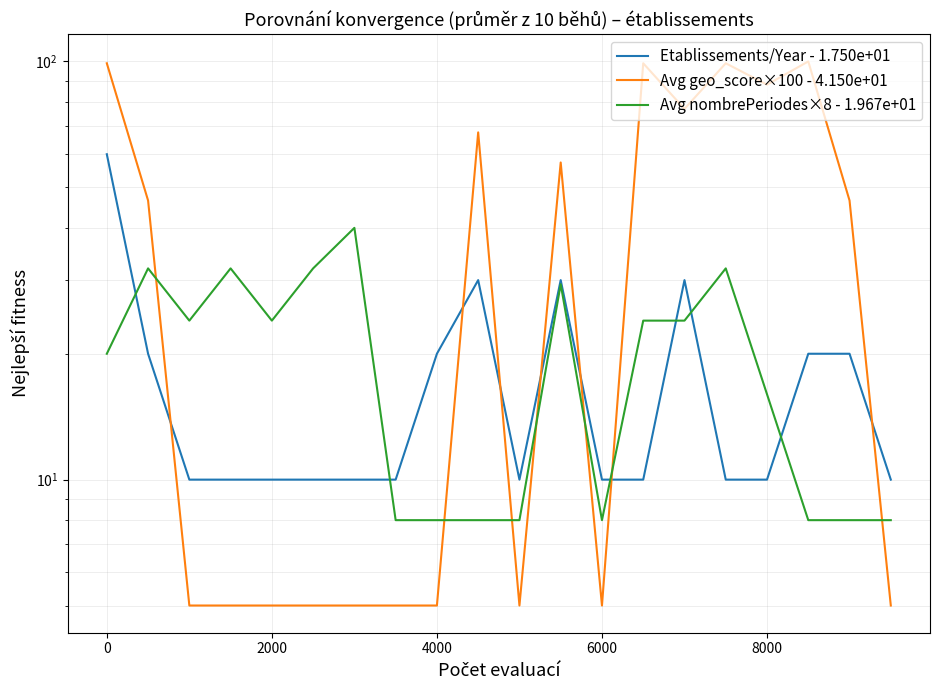

Which series has the largest total across all categories?

Avg geo_score×100 - 4.150e+01